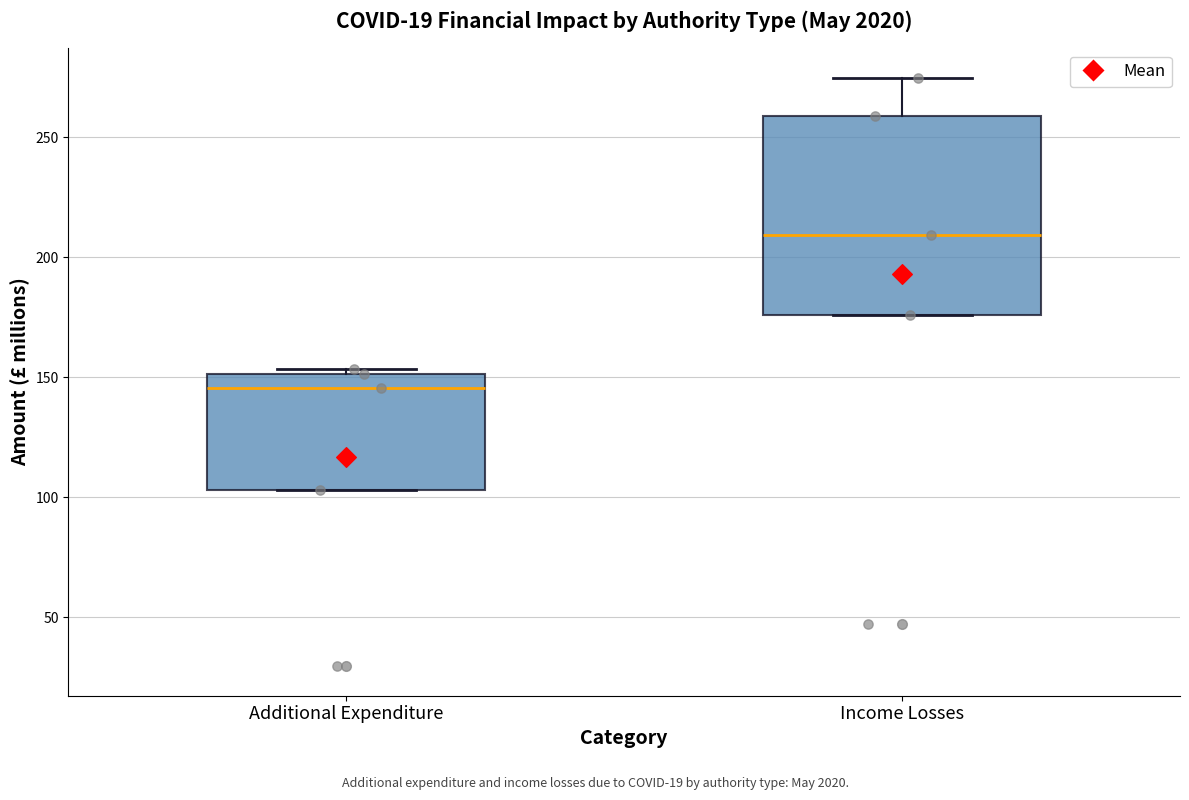

Reading left to right, read every box against the y-axis: the position of its median line, the range the box covers, and the ends of its whiskers. The values are not printed on the chart, so give them approximately, as read against the axis.

Additional Expenditure: median 145, box 105 to 150, whiskers 105 to 155
Income Losses: median 210, box 175 to 260, whiskers 175 to 275